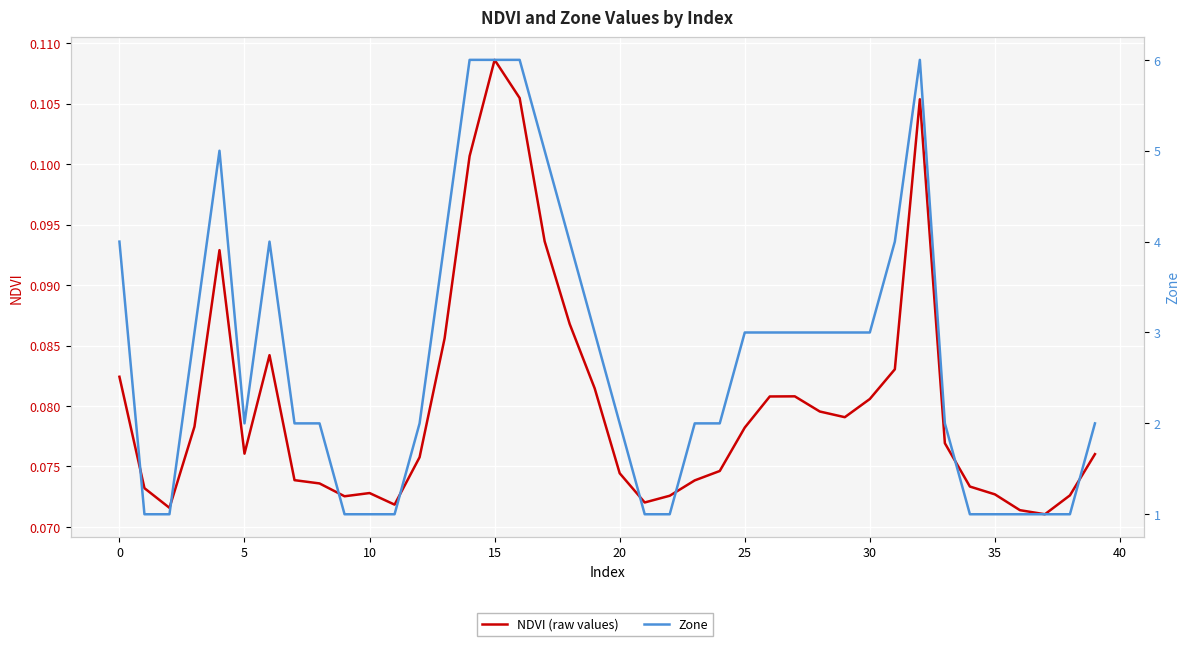

Which series has the largest total across all categories?

Zone